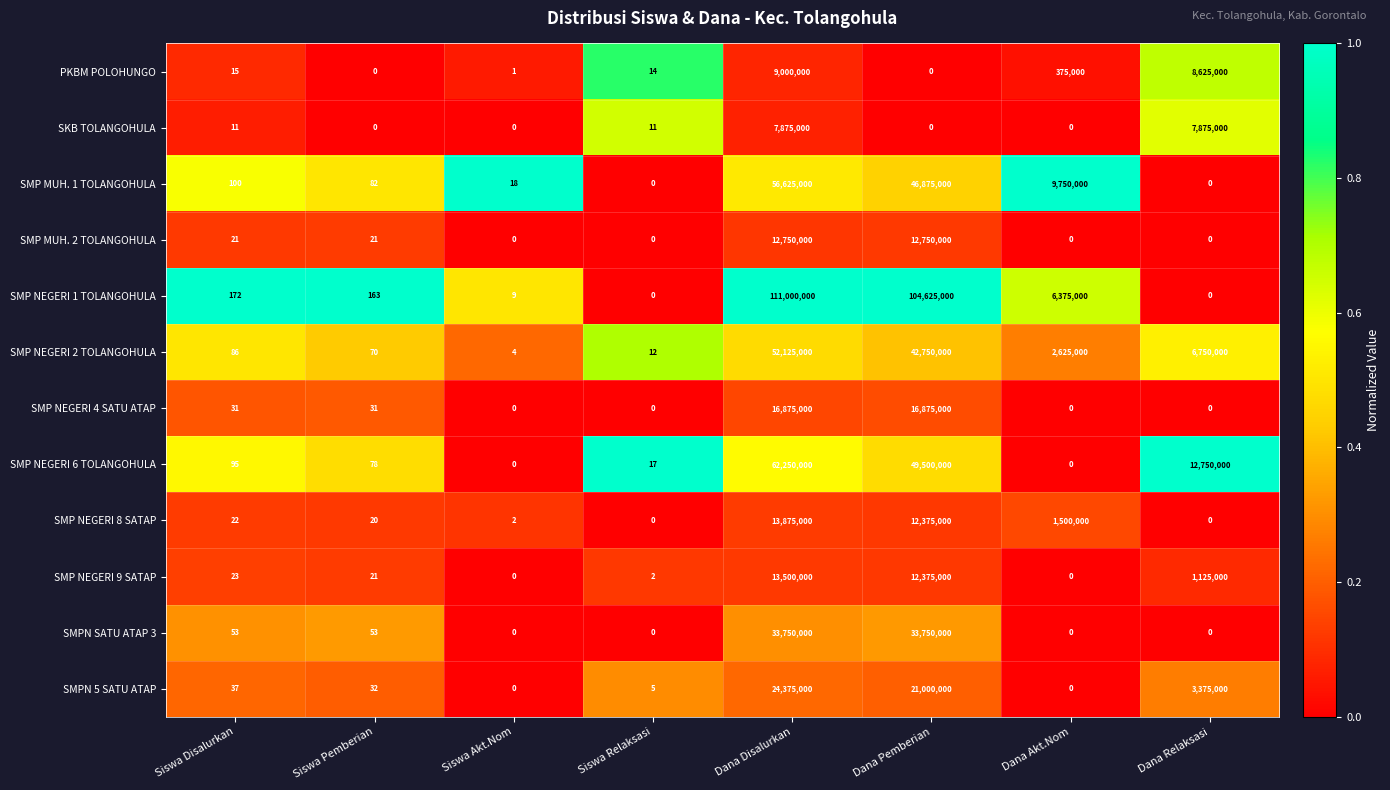

Read the SMPN SATU ATAP 3 value at Dana Disalurkan.

33750000